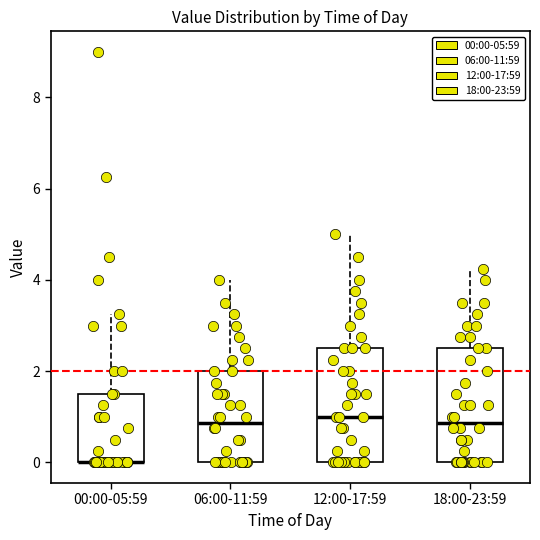

Reading left to right, transcribe this box plot: for each box, give where its median line is, the range the box spans, and where its two whiskers end, as read against the y-axis. The values are not printed on the chart, so give them approximately, as read against the axis.

00:00-05:59: median 0.0 (drawn on the box's lower edge), box 0.0 to 1.6, whiskers 0.0 to 3.2
06:00-11:59: median 0.8, box 0.0 to 2.0, whiskers 0.0 to 4.0
12:00-17:59: median 1.0, box 0.0 to 2.6, whiskers 0.0 to 5.0
18:00-23:59: median 0.8, box 0.0 to 2.6, whiskers 0.0 to 4.2